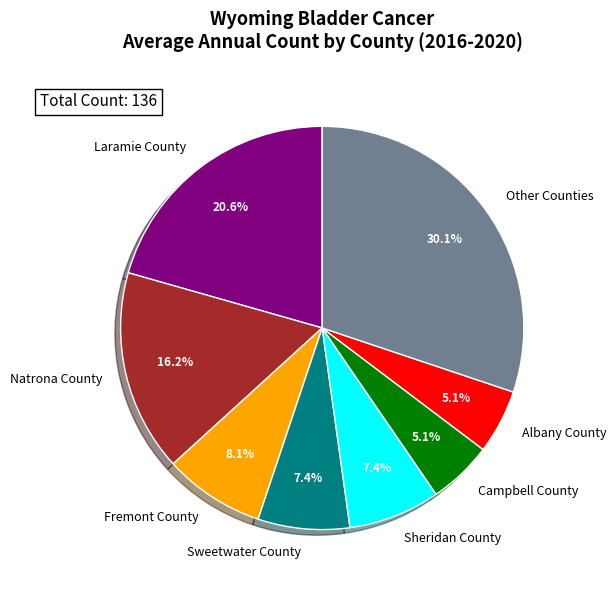

What portion of the pie excludes Fremont County?

91.9%